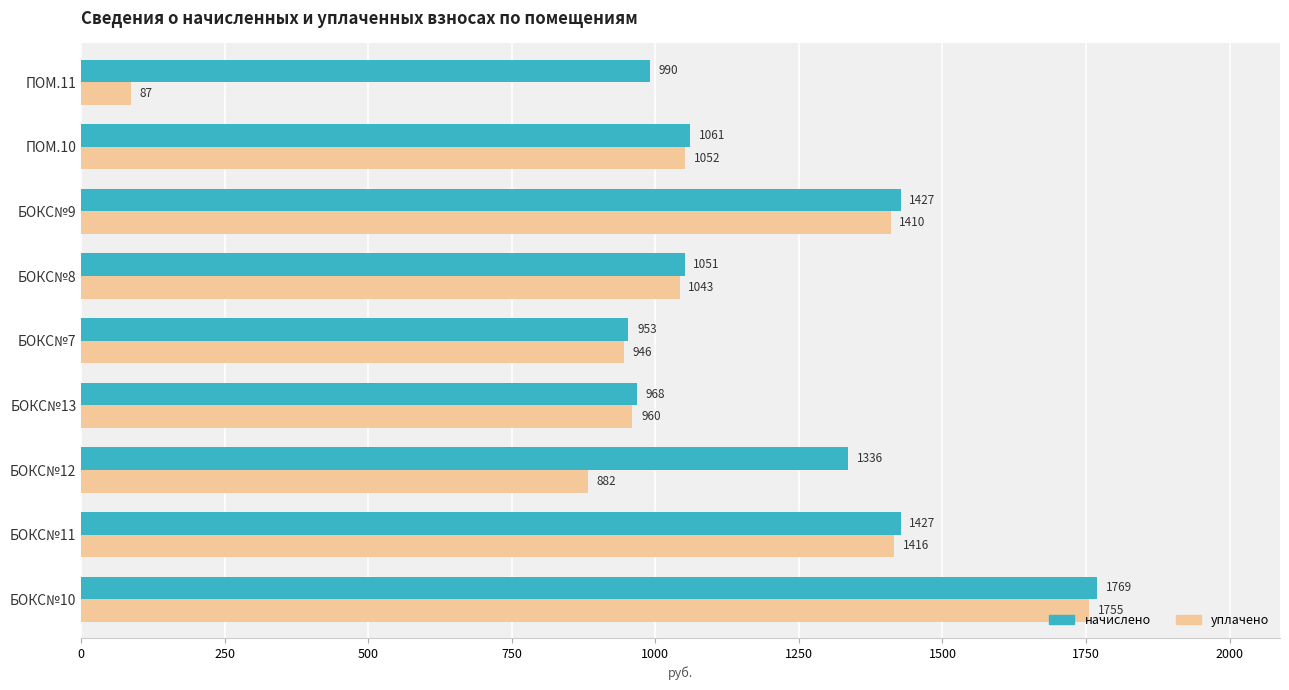

Rank the series by their average value, from lowest to highest.

уплачено, начислено